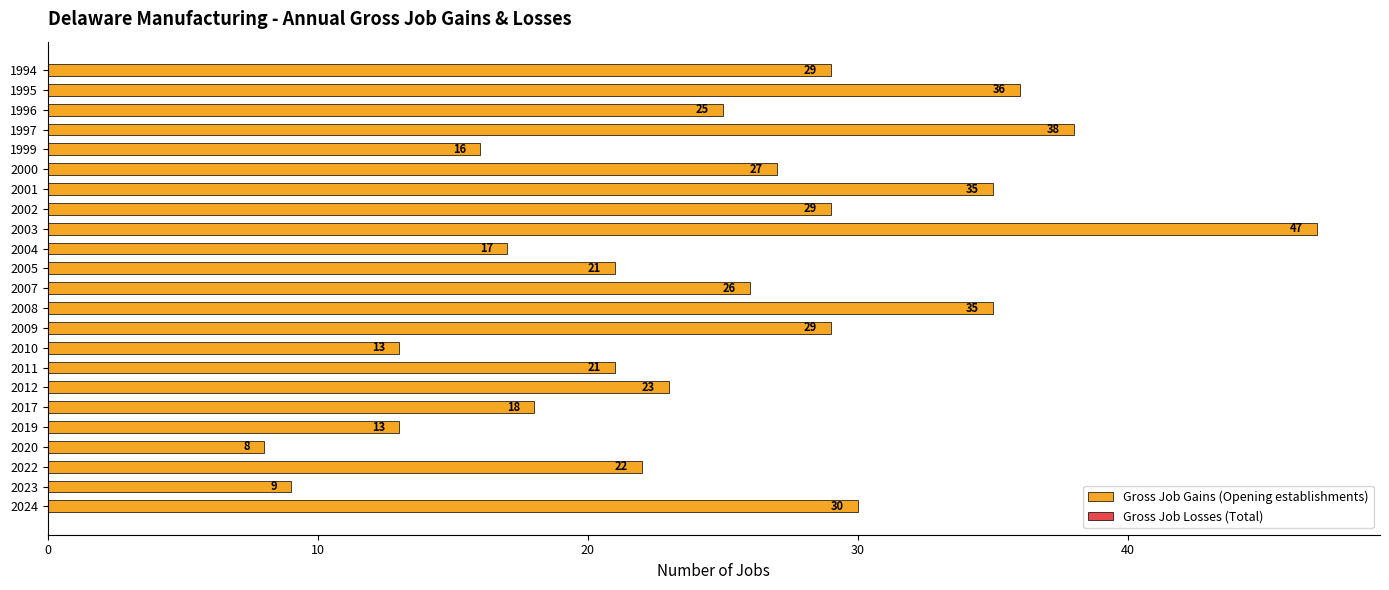

What is the value of the 10th bar from the top?

17